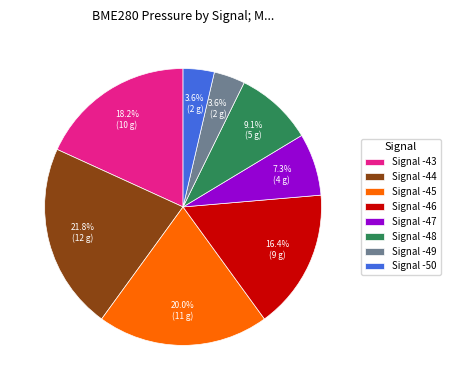

What percentage is NOT represented by Signal -44?

78.2%